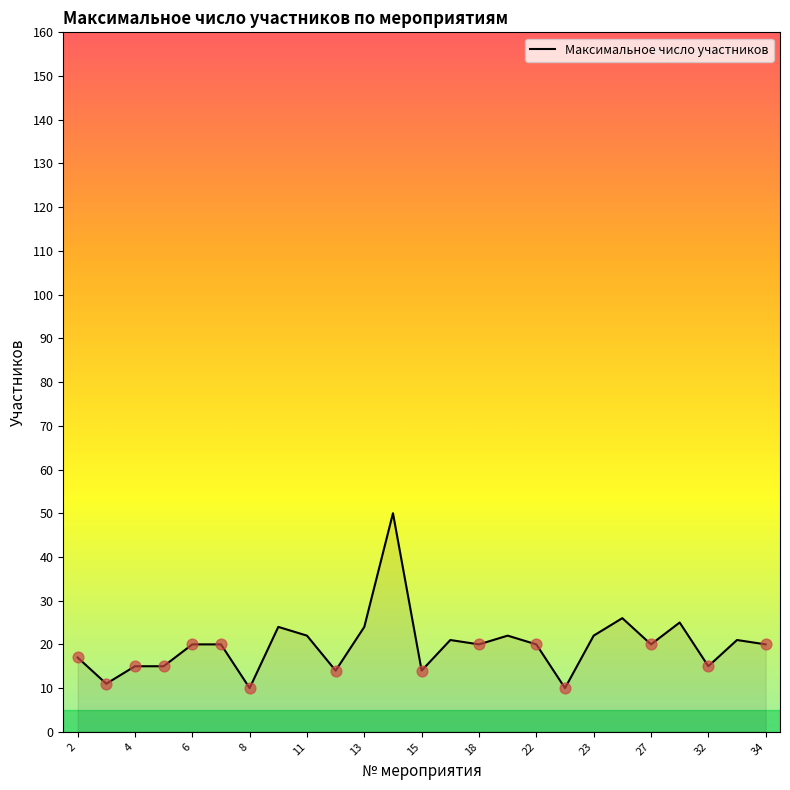

What is the maximum value shown in the chart?

50